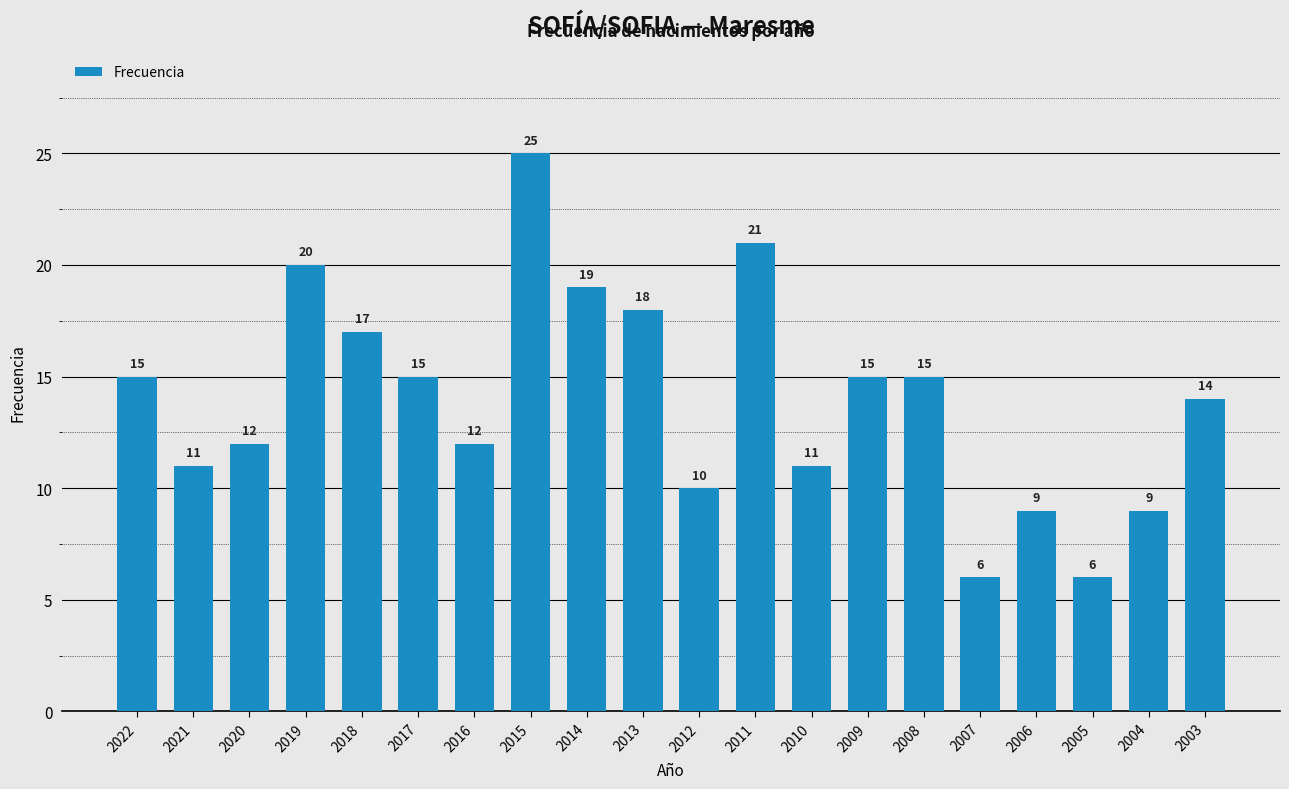

Which has a higher value, 2009 or 2004?

2009